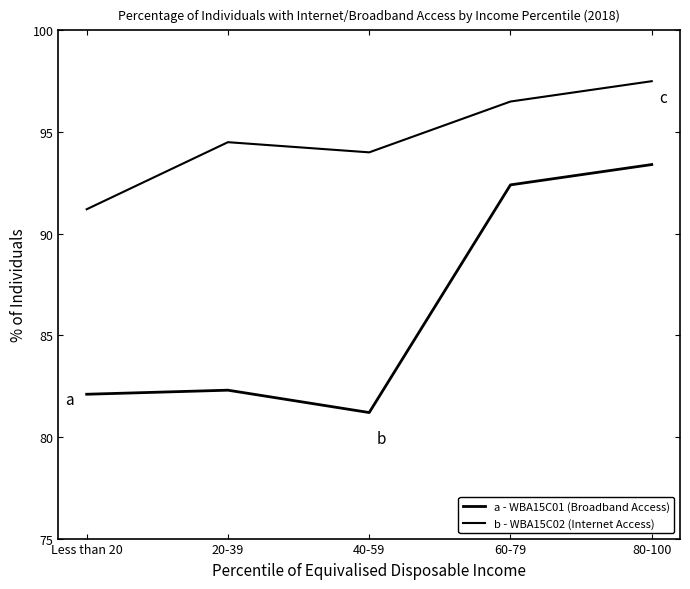

What is the greatest value displayed?

97.5